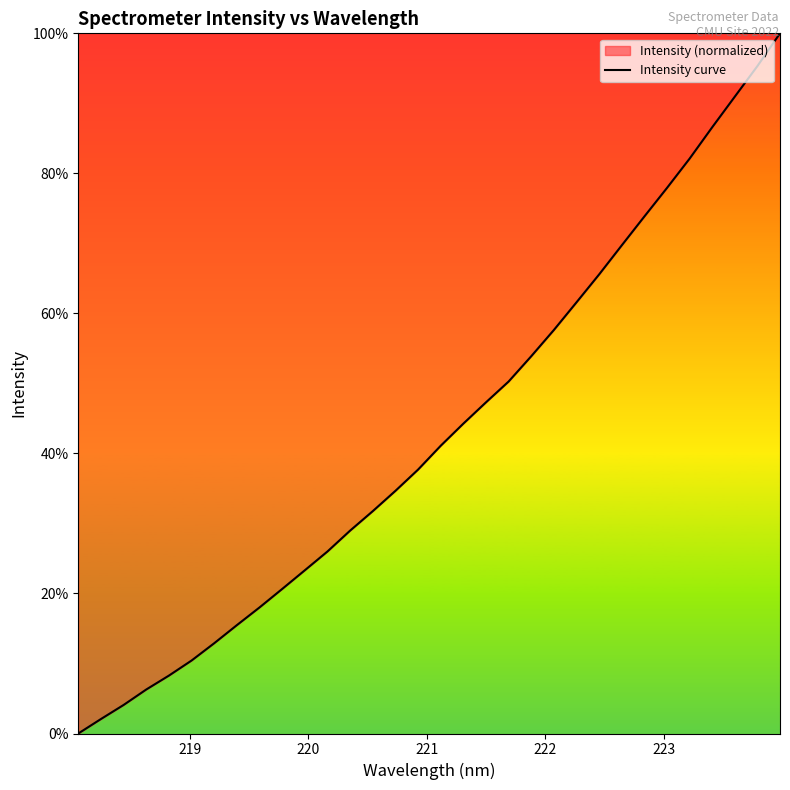

How many lines are shown in the chart?

1